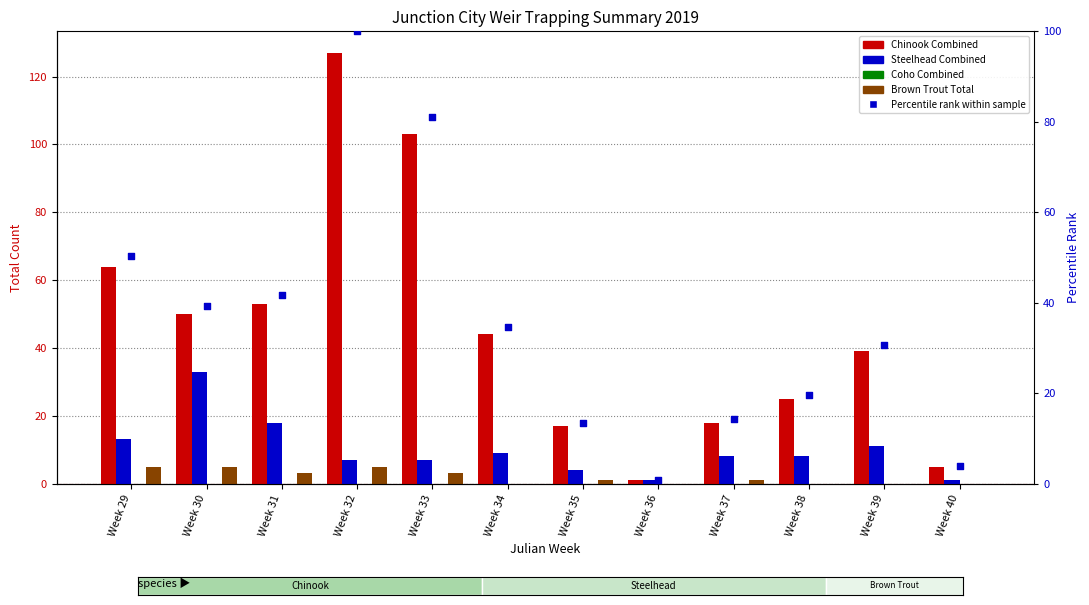

At which category is the sum across all series the highest?

Week 32